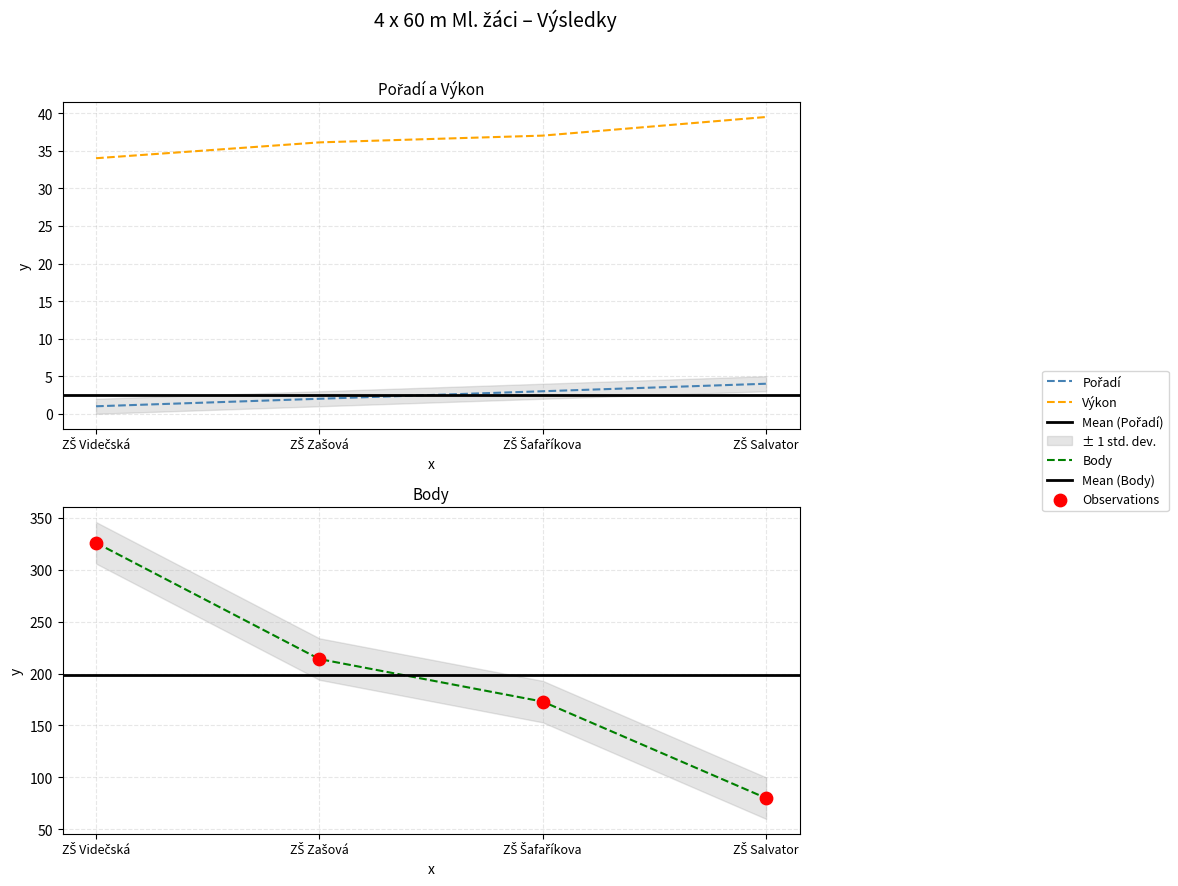

What are all the series names shown in the legend?

Pořadí, Výkon, Body